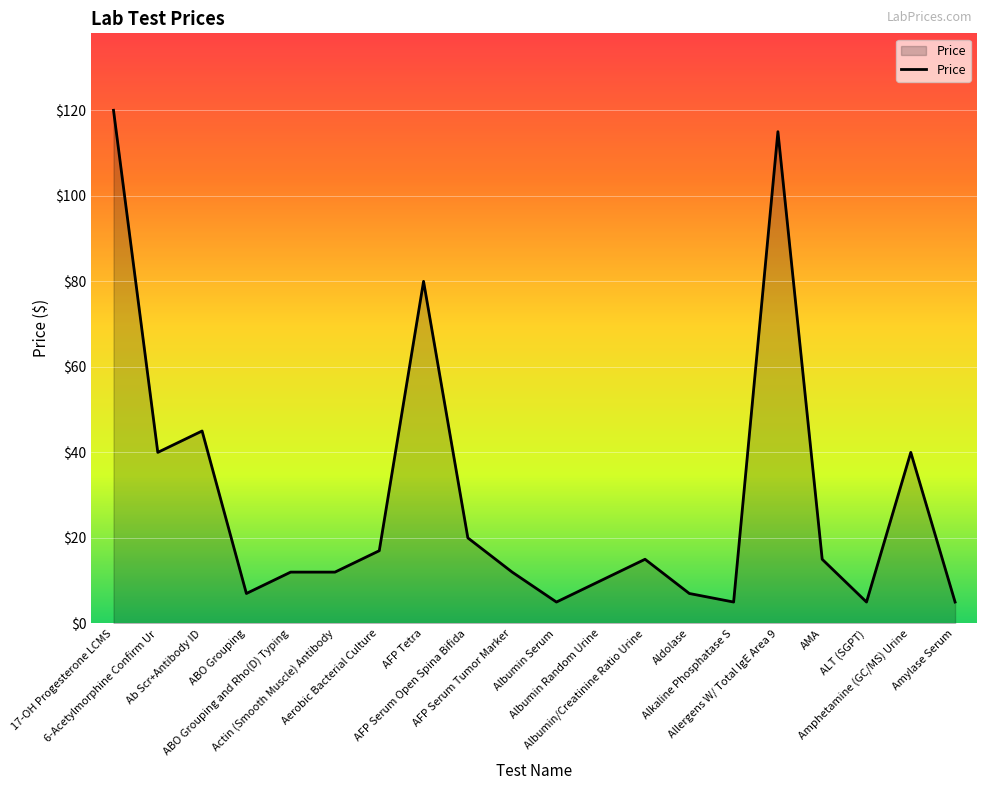

What is the maximum value shown in the chart?

120